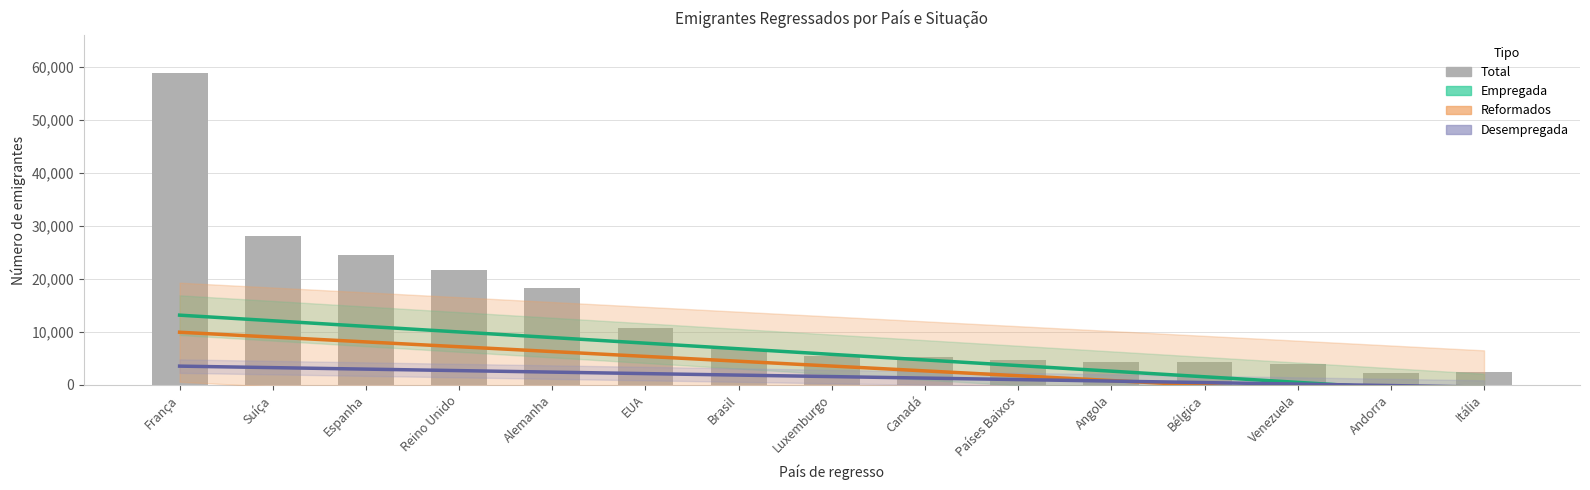

List the series in order of their overall mean, highest first.

Total, Empregada (trend), Reformados (trend), Desempregada (trend)